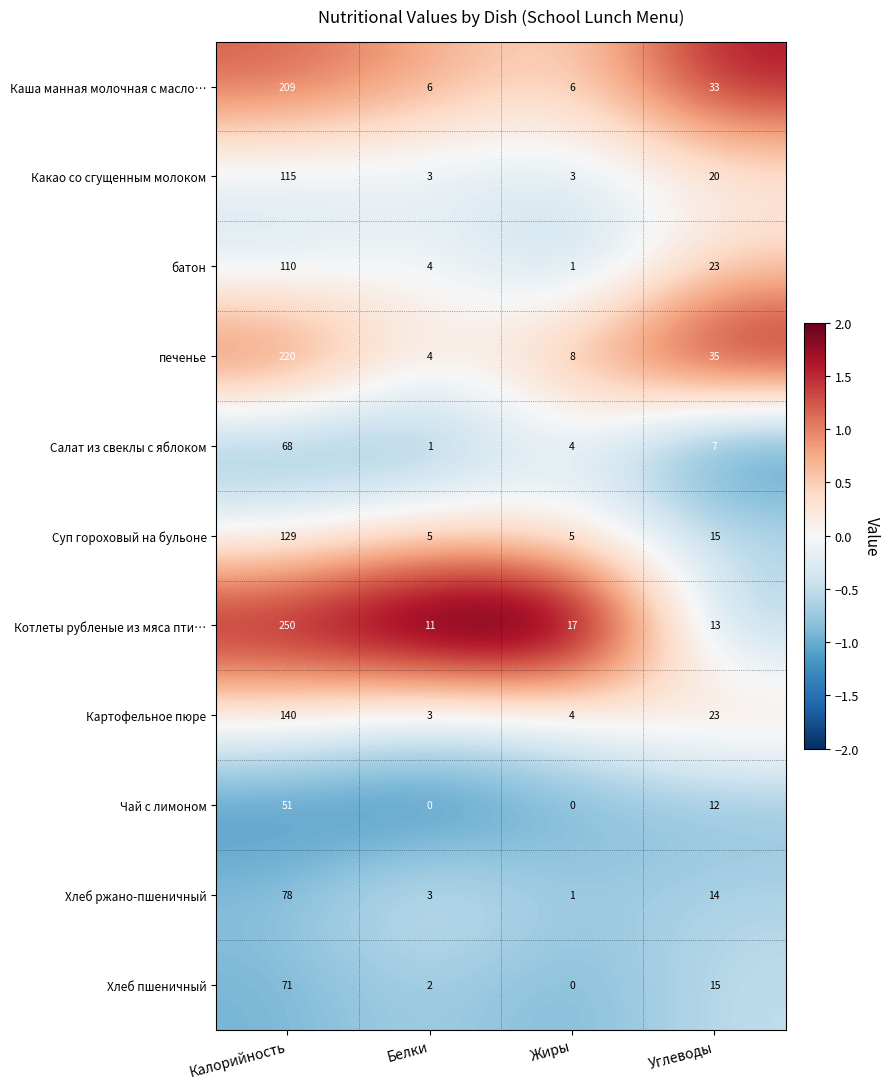

How many data points does each series have?

4